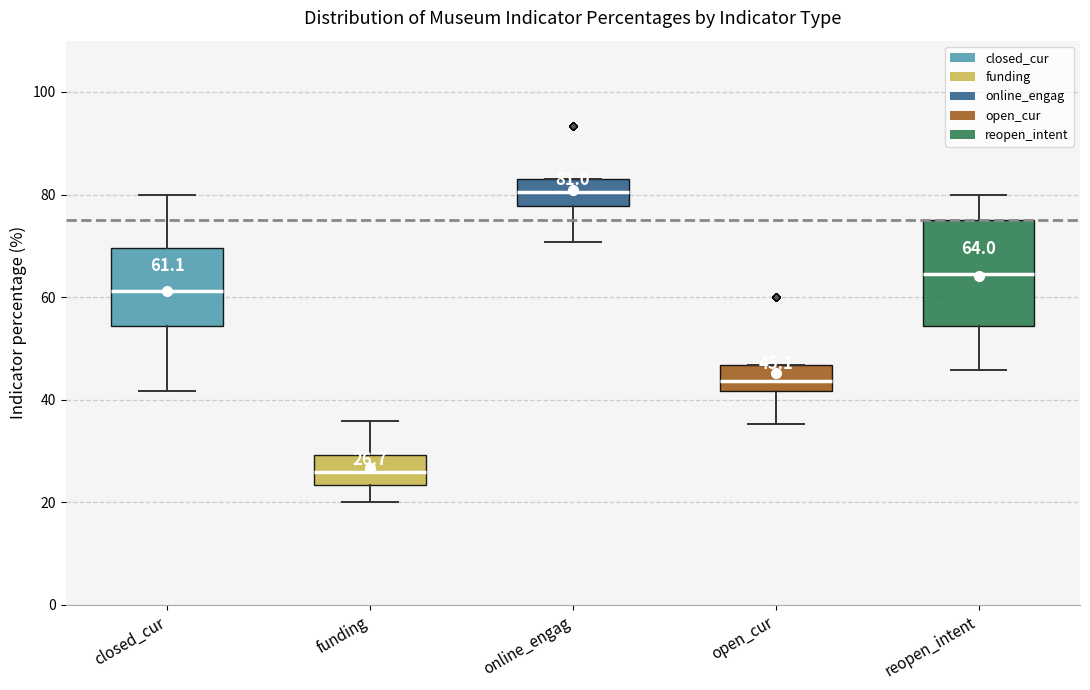

Comparing the boxes themselves (not the whiskers), which one is the tallest?

reopen_intent